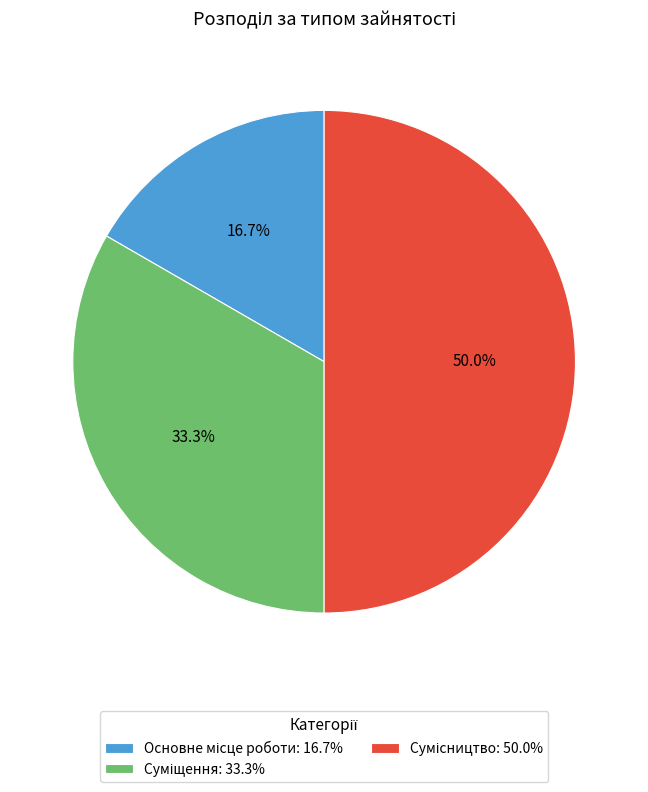

Count the number of slices in the pie.

3